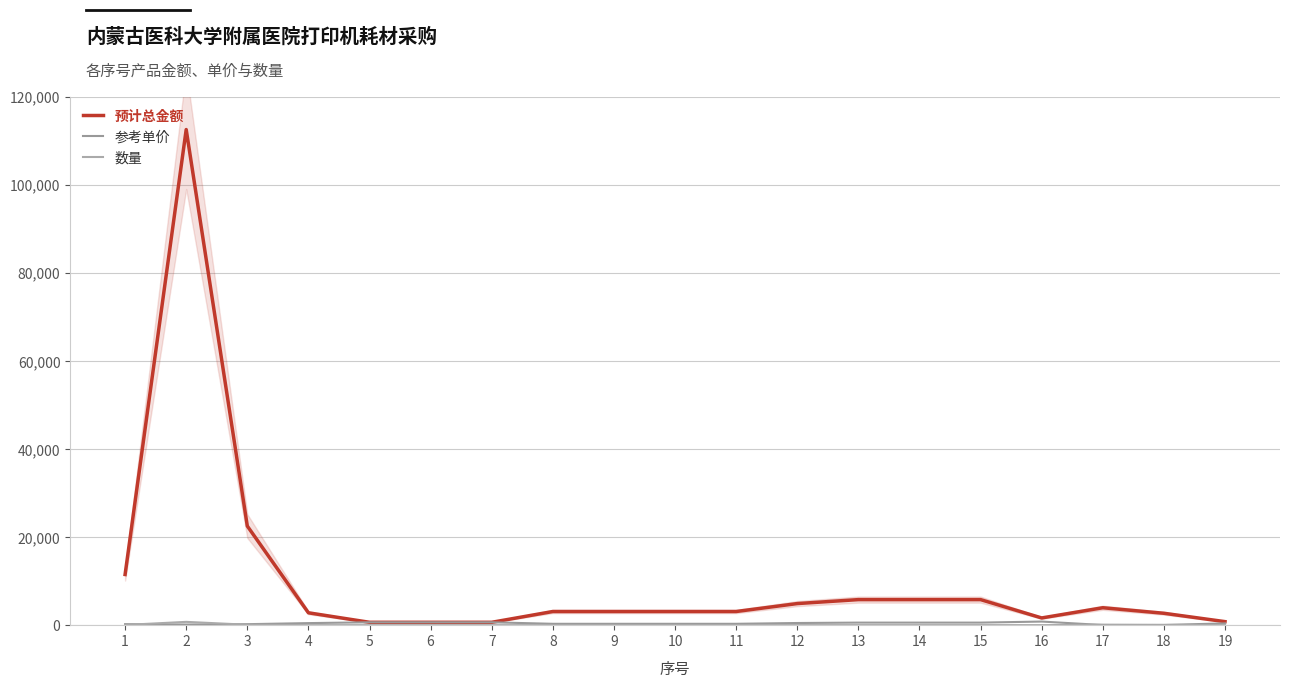

Which label corresponds to the largest value in the chart?

2